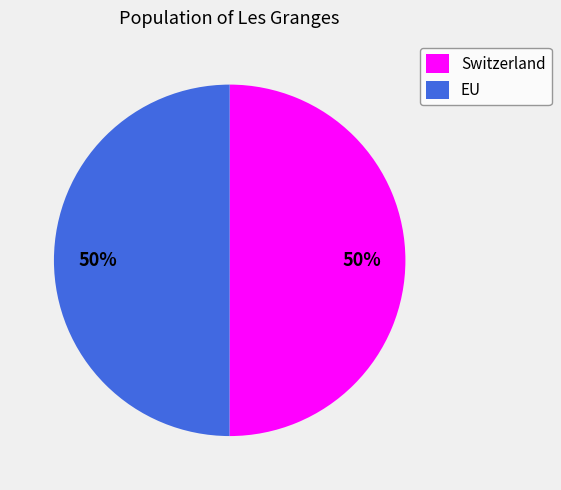

What is the ratio of the value at EU to the value at Switzerland?

1.0